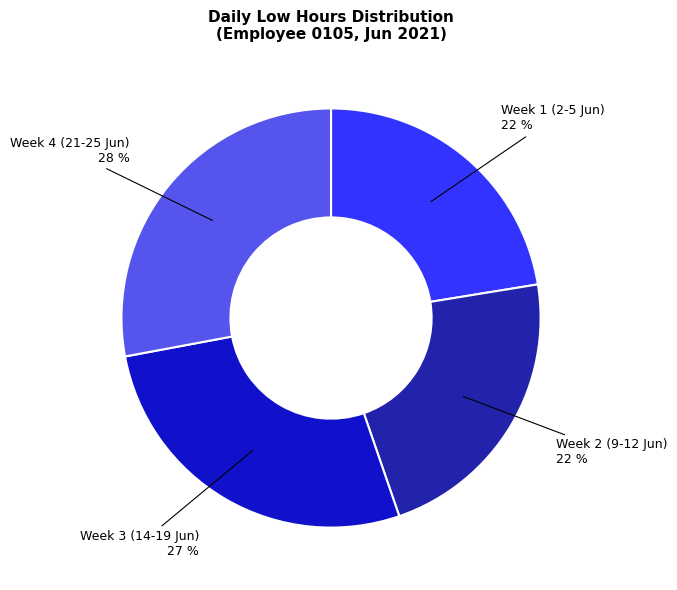

To the nearest percent, what is the average slice percentage?

25%